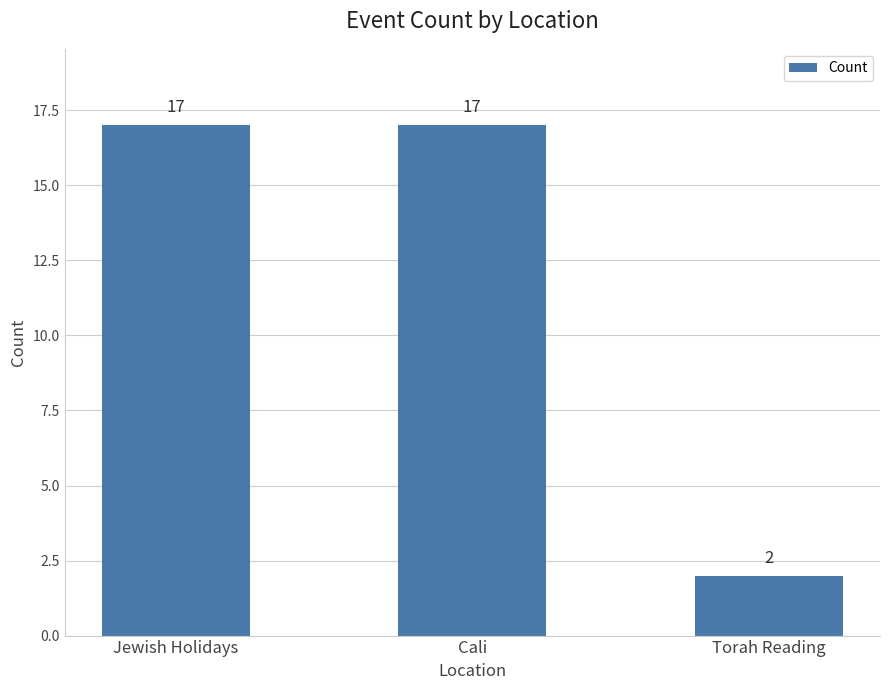

Are the bars grouped side by side (vs. stacked)?

No